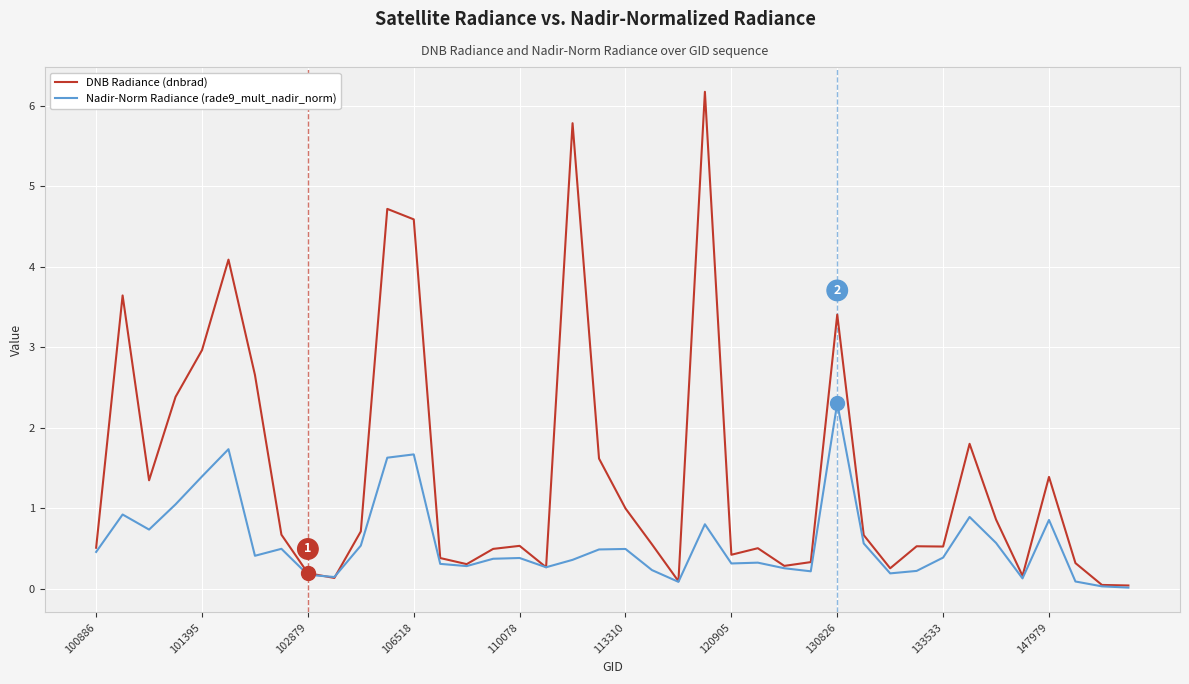

What are all the series names shown in the legend?

DNB Radiance (dnbrad), Nadir-Norm Radiance (rade9_mult_nadir_norm)